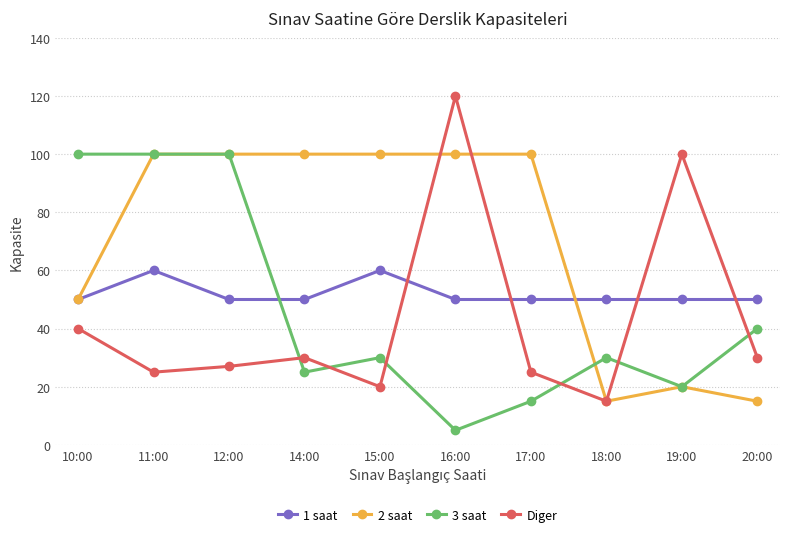

What is the smallest value displayed?

5